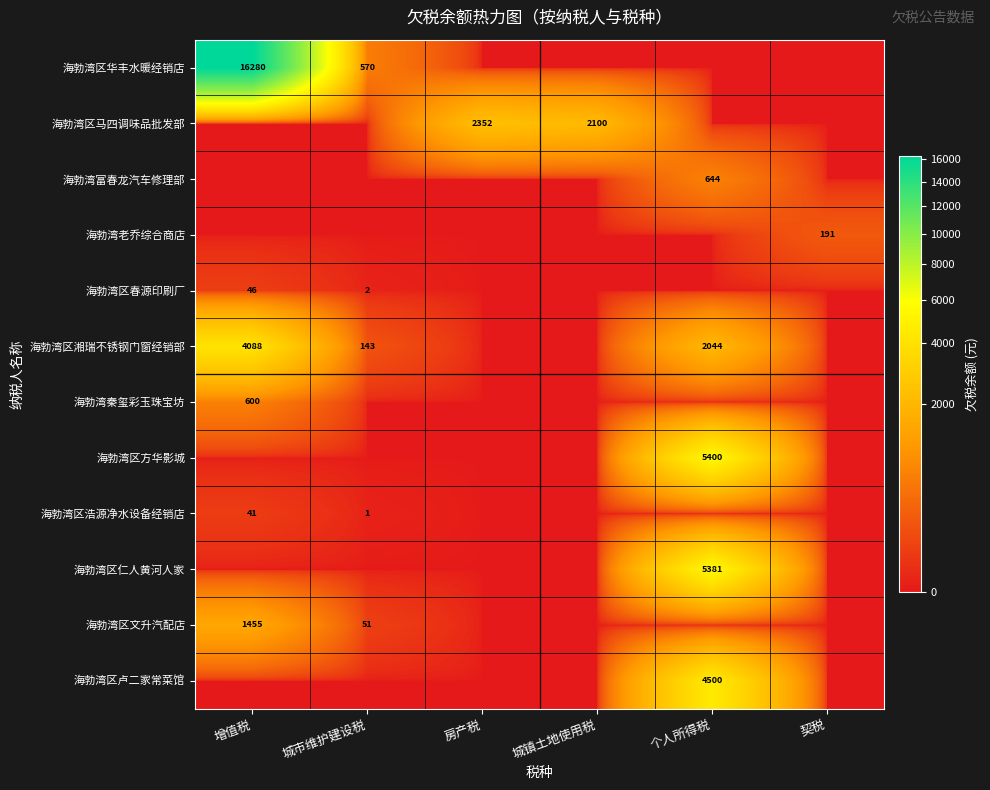

Is the value of 海勃湾区文升汽配店 at 城市维护建设税 greater than the value of 海勃湾富春龙汽车修理部 at 个人所得税?

No